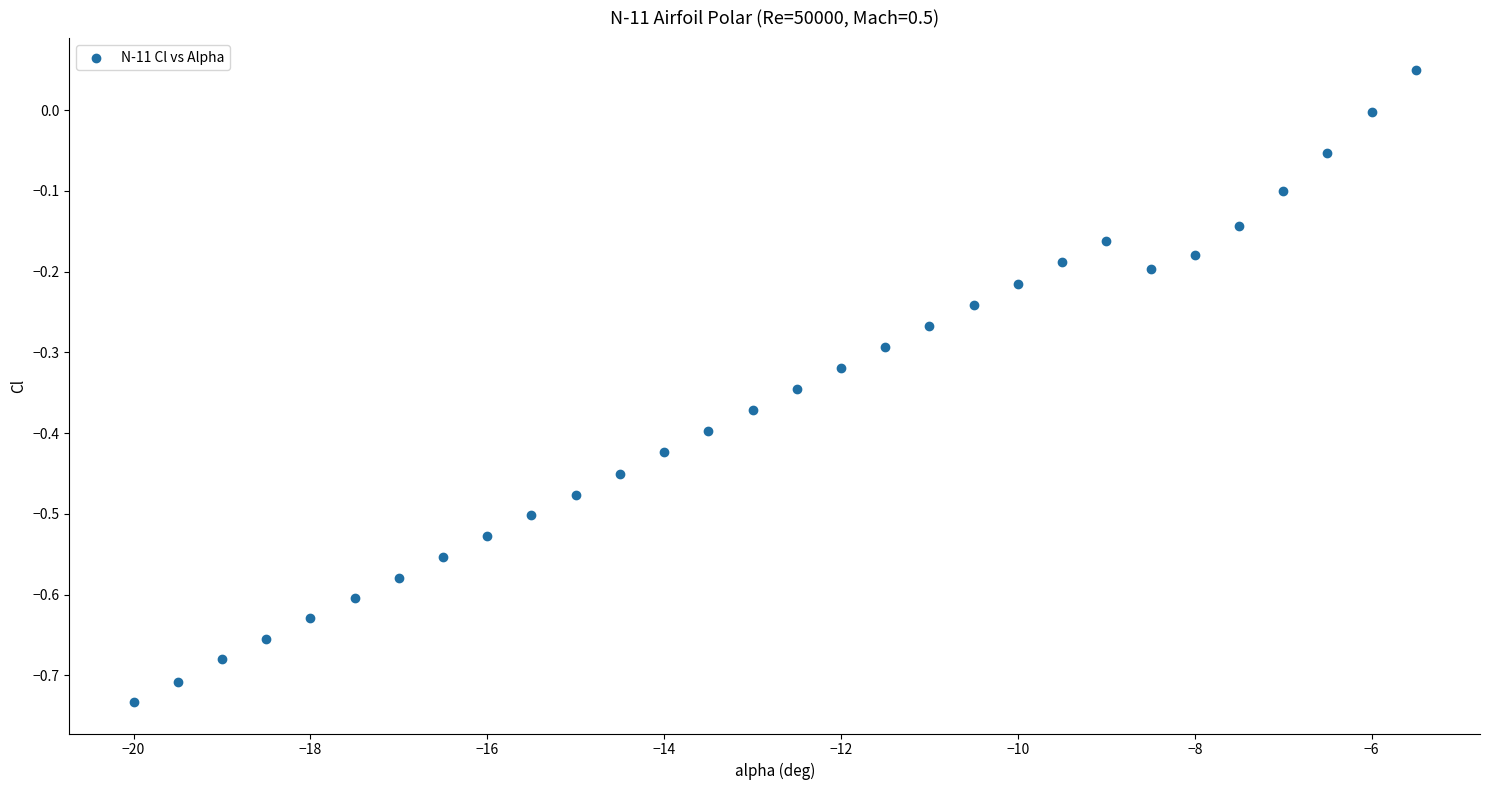

What is the range of X values (max minus min)?

14.5